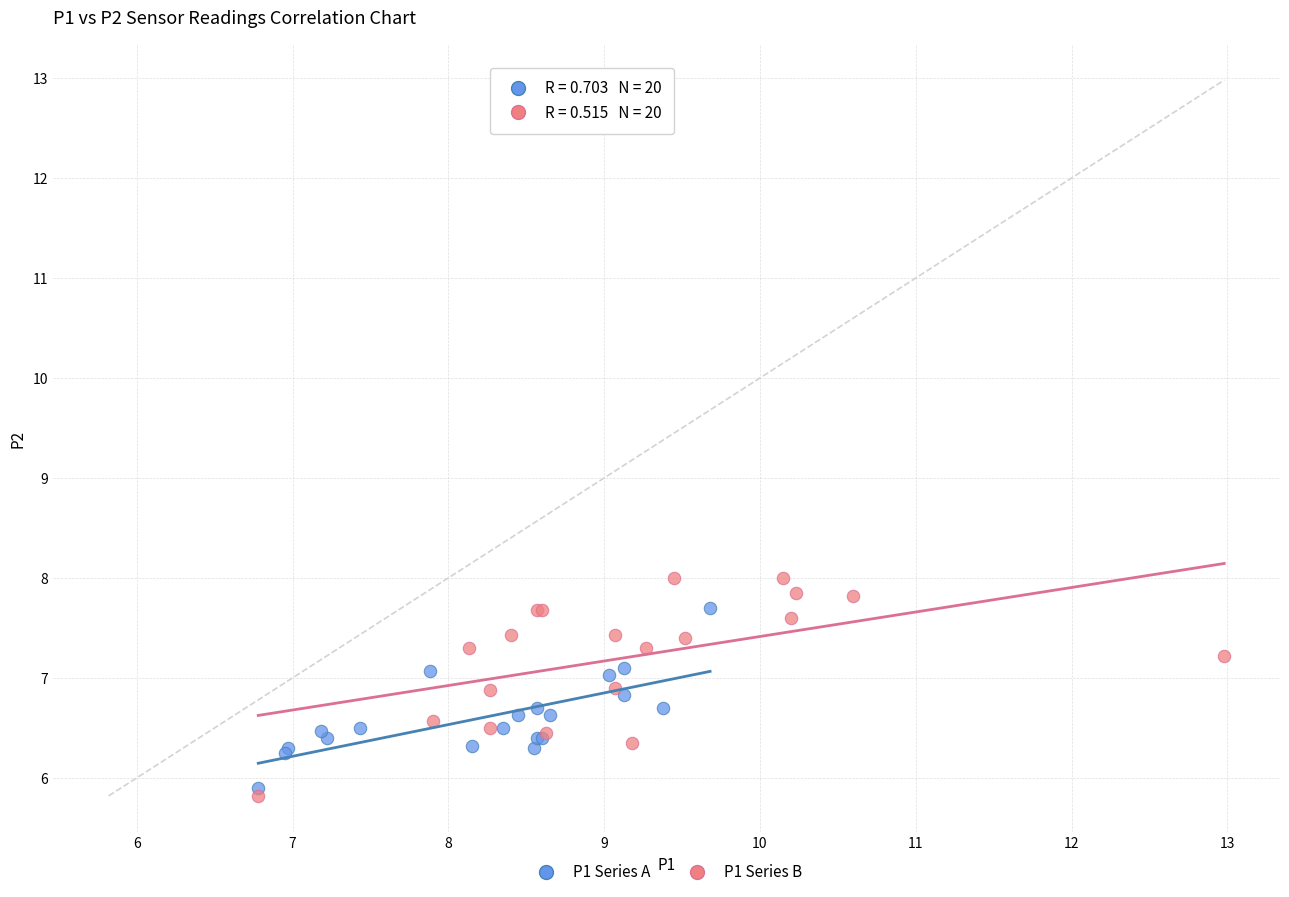

Which series has the largest Y range (max minus min)?

P1 Series B